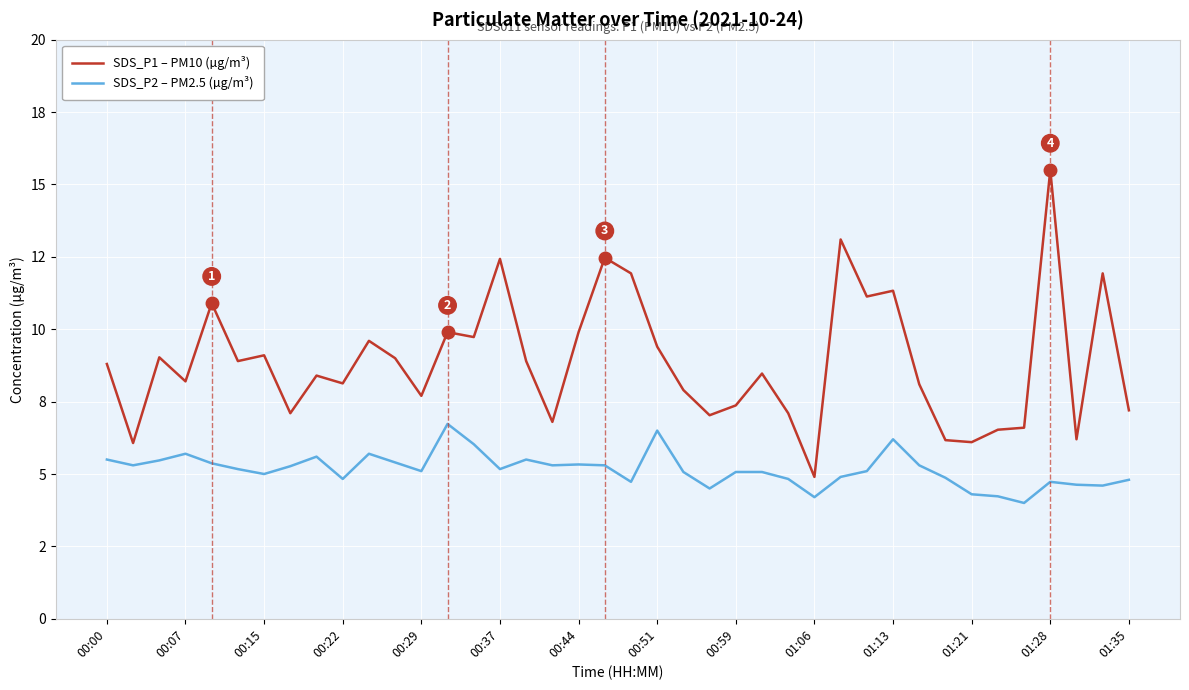

What is the difference between the maximum and minimum values in the SDS_P1 – PM10 (µg/m³) series?

10.6